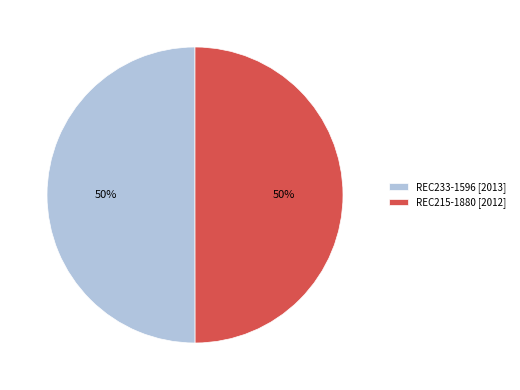

To the nearest percent, what portion does REC215-1880 [2012] represent?

50%